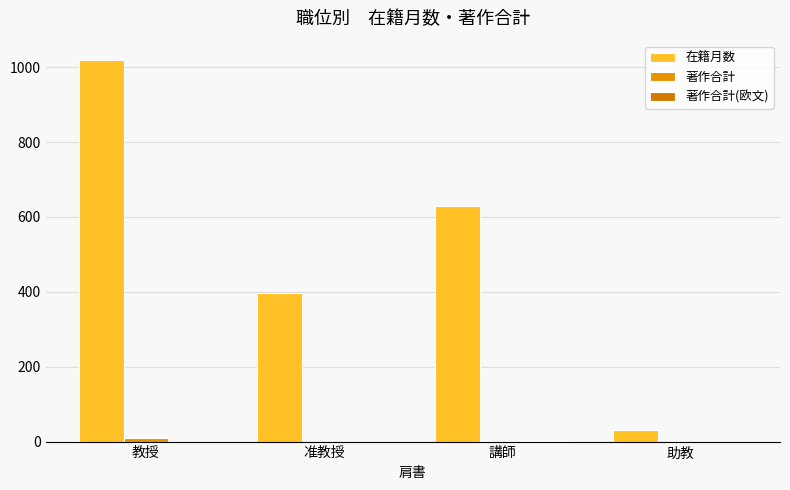

Rank the categories by 在籍月数 value from lowest to highest.

助教, 准教授, 講師, 教授